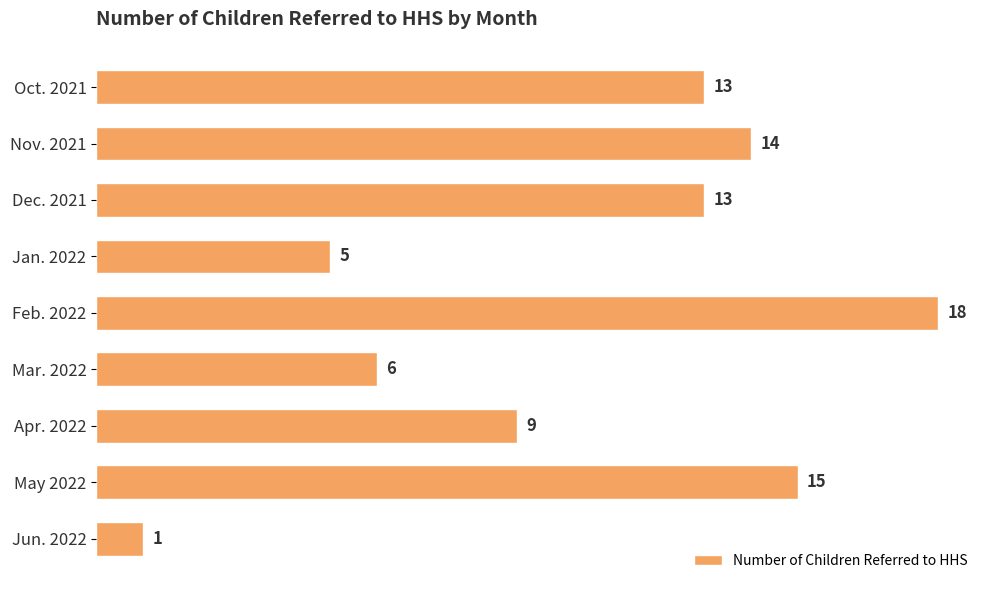

Where is the data nearest to the value 9?

Apr. 2022